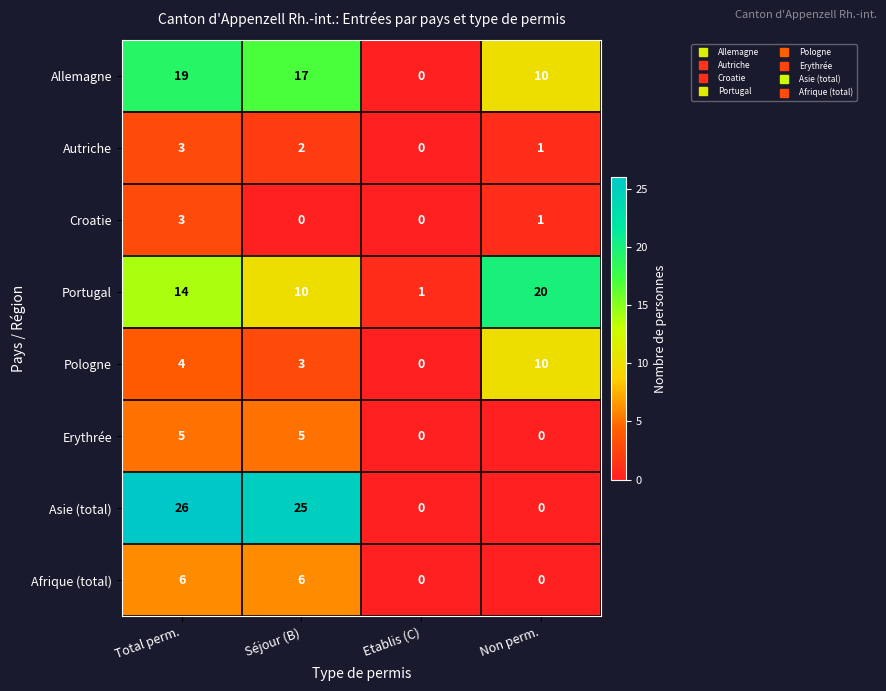

What is the total value across all series at Séjour (B)?

68